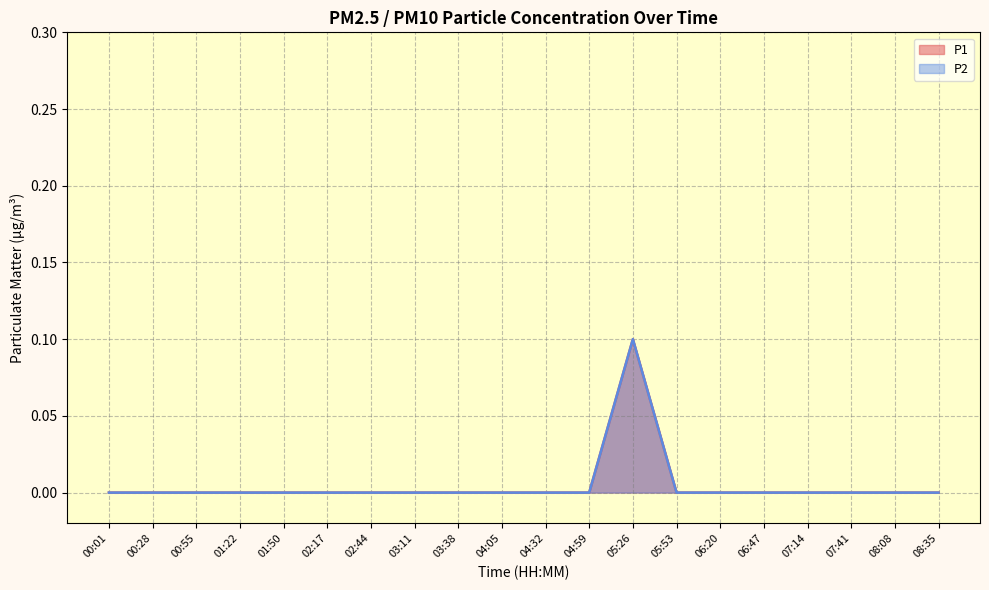

The P2 series shows 0.1 at 01:22. True or false?

False